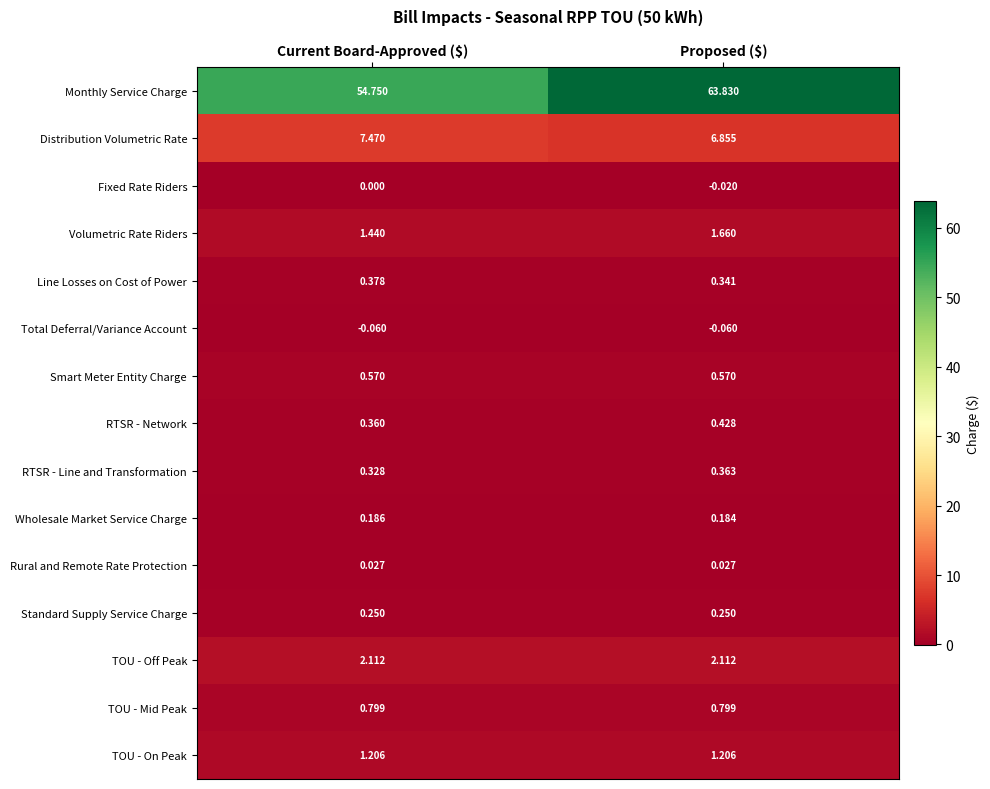

Which series has the largest total across all categories?

Monthly Service Charge